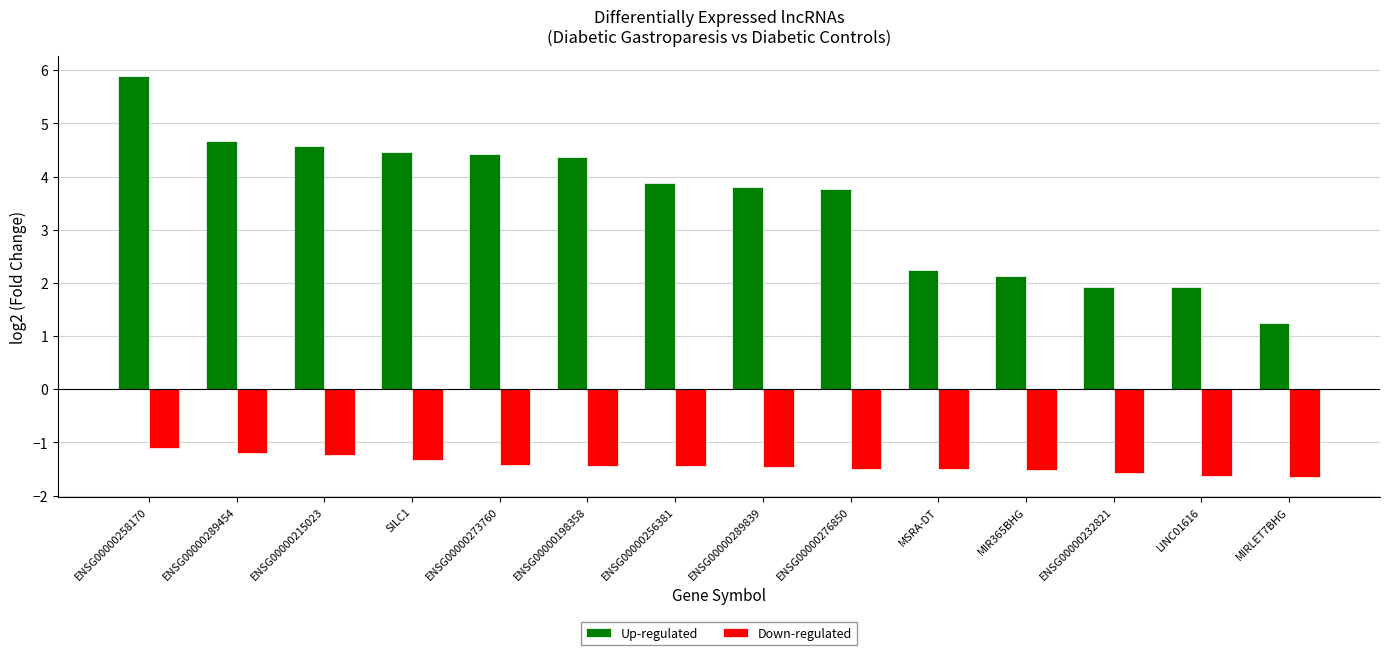

Which series has the largest range (max minus min)?

Up-regulated